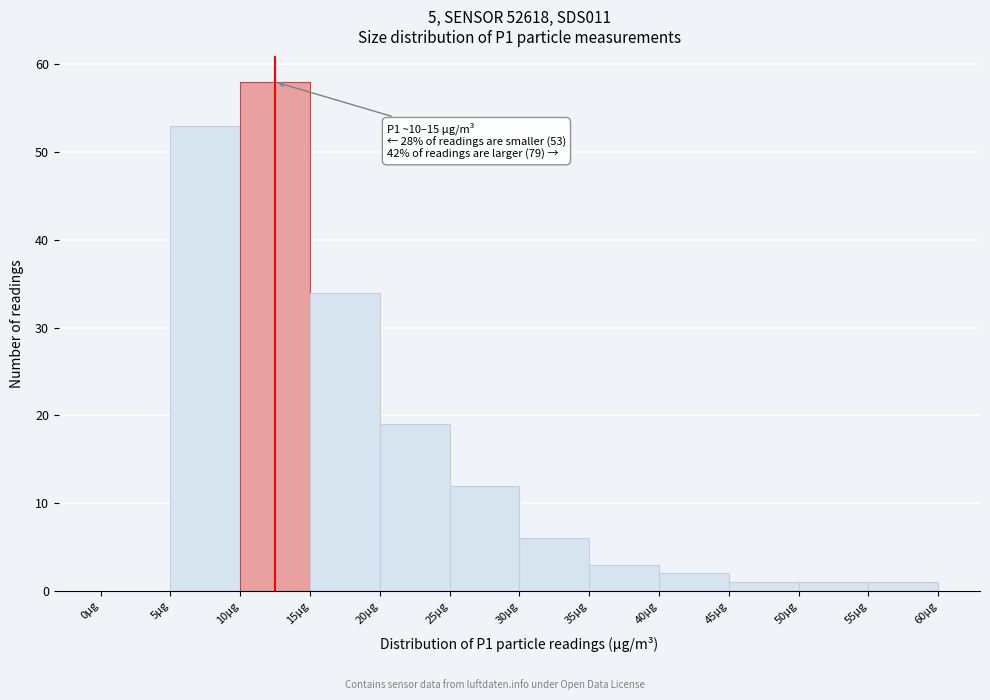

Which range on the x-axis has the tallest bar?

10 to 15